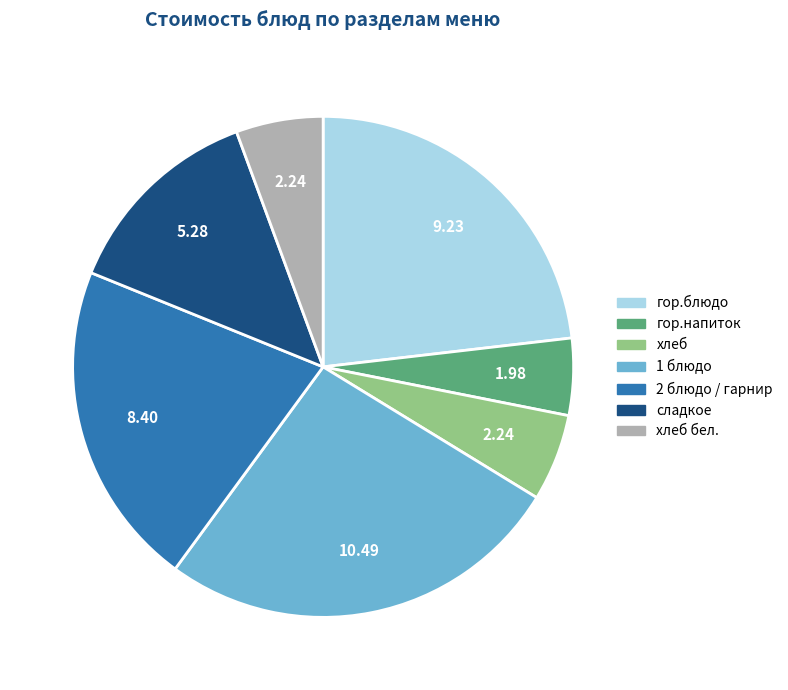

Does any single category account for the majority?

No